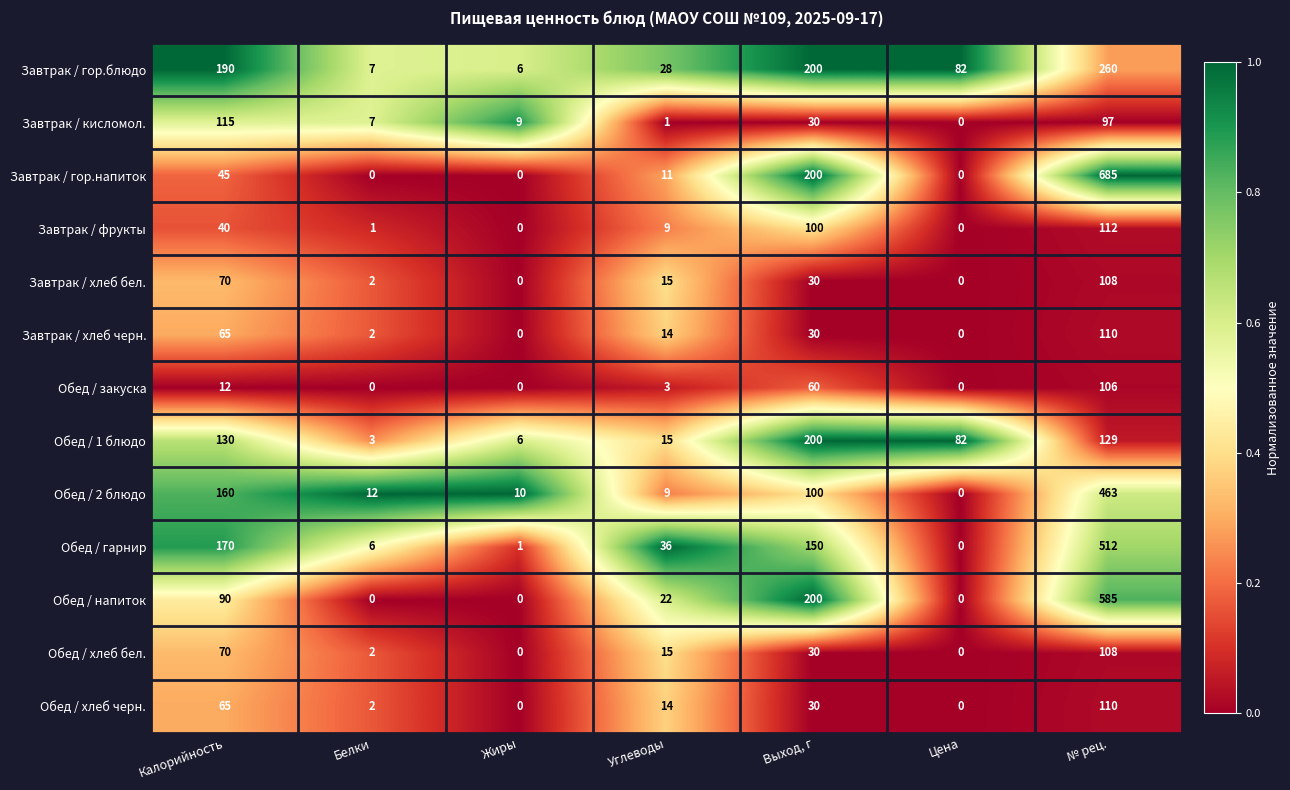

At which category is the sum across all series the highest?

№ рец.